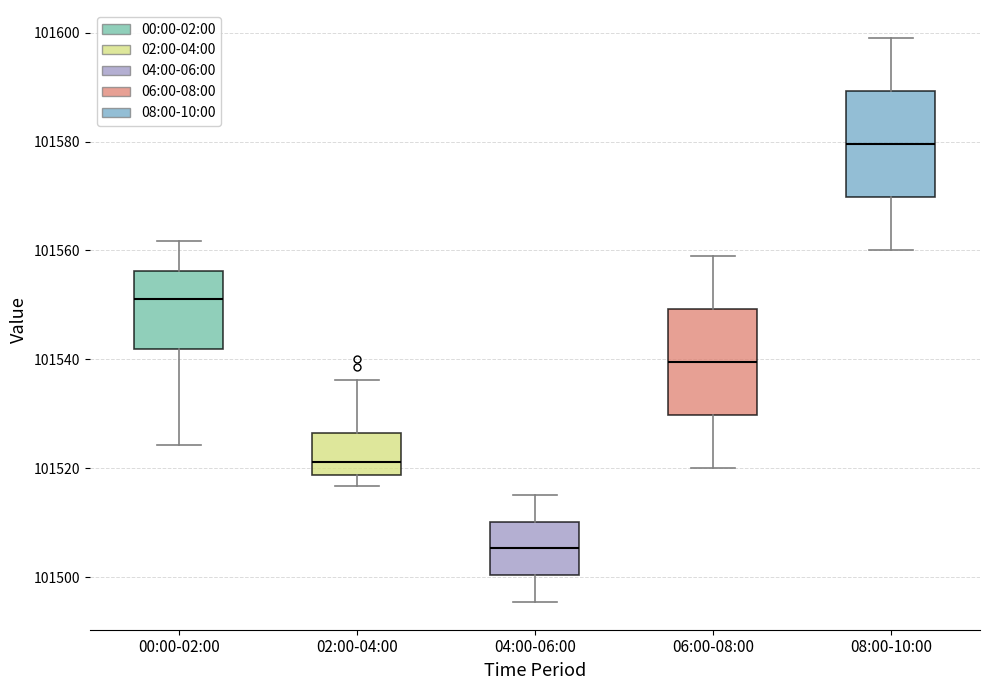

Where does the upper whisker of the box for 08:00-10:00 end on the y-axis? The values are not printed on the chart, so give them approximately, as read against the axis.

101600